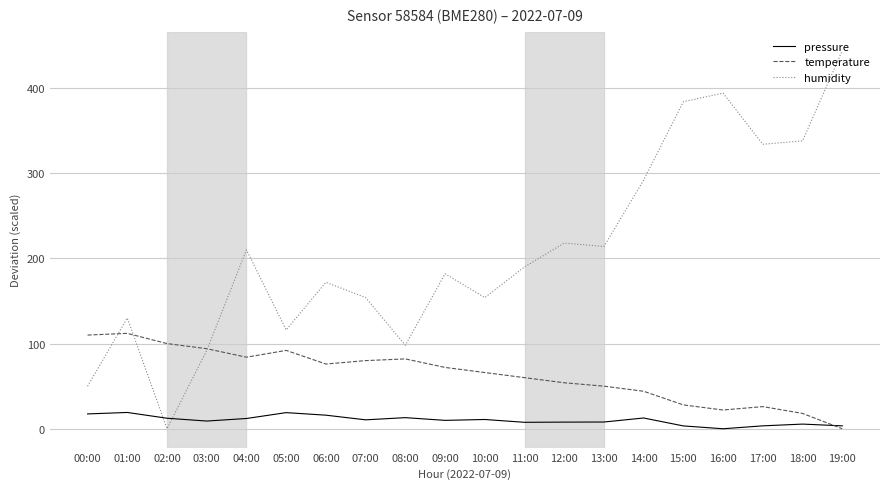

The value of humidity at 01:00 is 130.0. True or false?

True